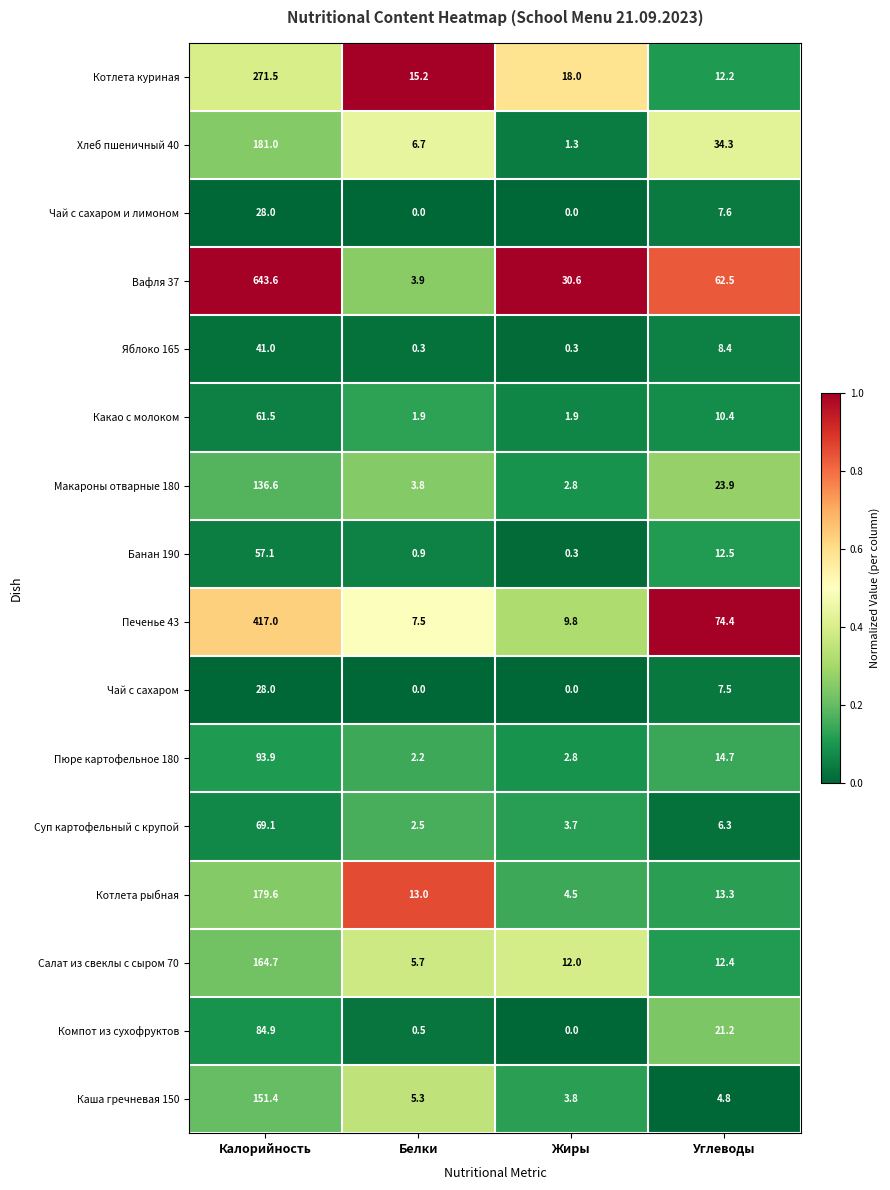

Is it true that Компот из сухофруктов equals 0.5 at Белки?

True